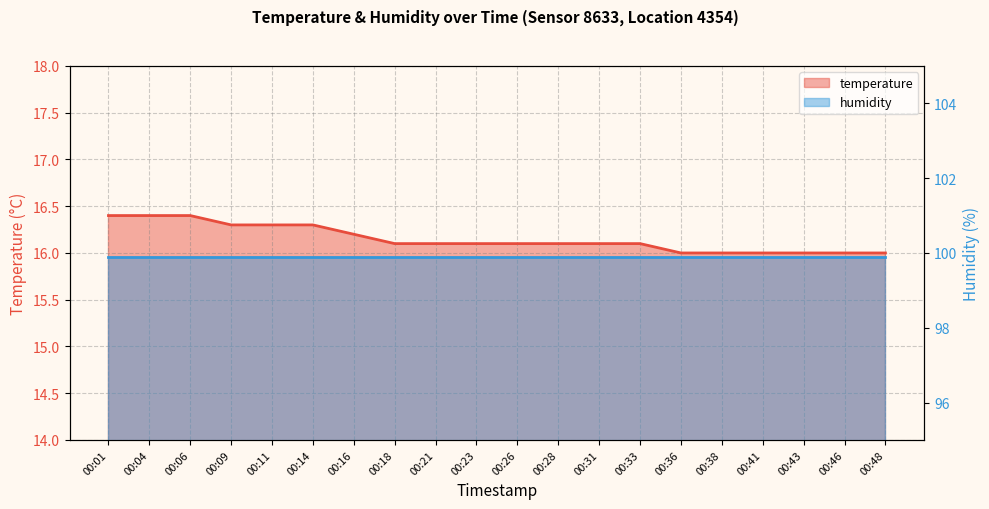

Reading left to right, list all the values displayed in this chart.

16.4	16.4	16.4	16.3	16.3	16.3	16.2	16.1	16.1	16.1	16.1	16.1	16.1	16.1	16.0	16.0	16.0	16.0	16.0	16.0